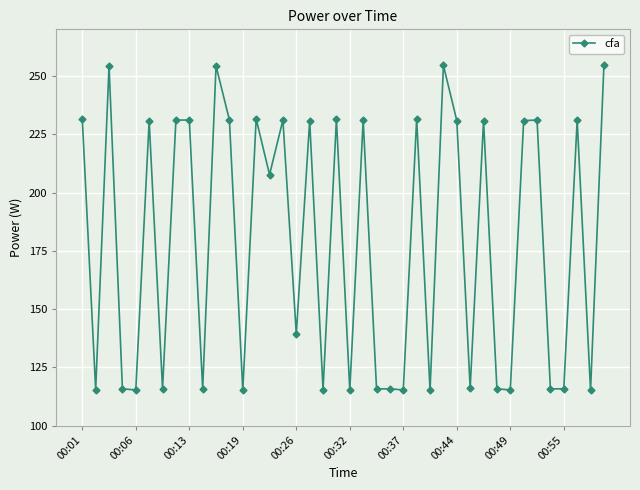

What is the value of the 19th point from the left?

115.3